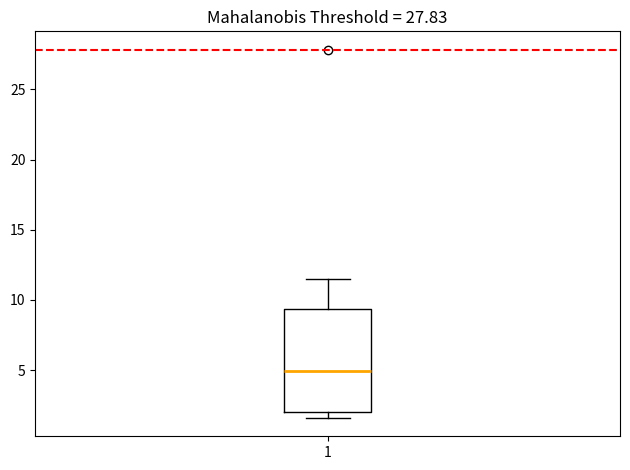

Where does the upper whisker of the box at x = 1 end on the y-axis? The values are not printed on the chart, so give them approximately, as read against the axis.

11.5